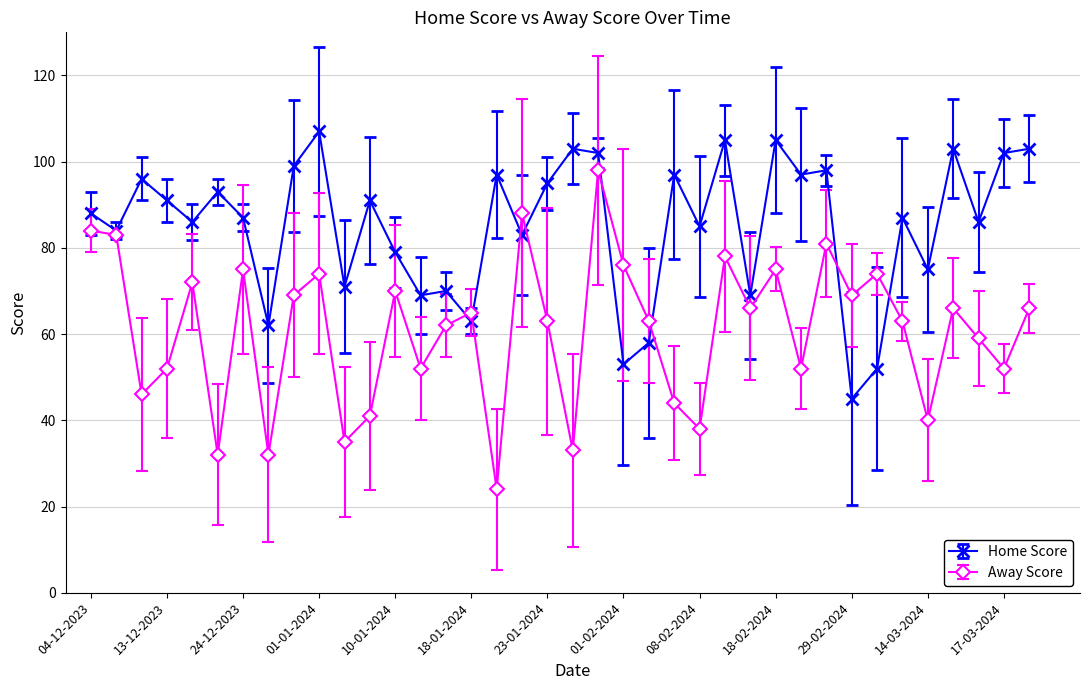

Which series has the largest total across all categories?

Home Score